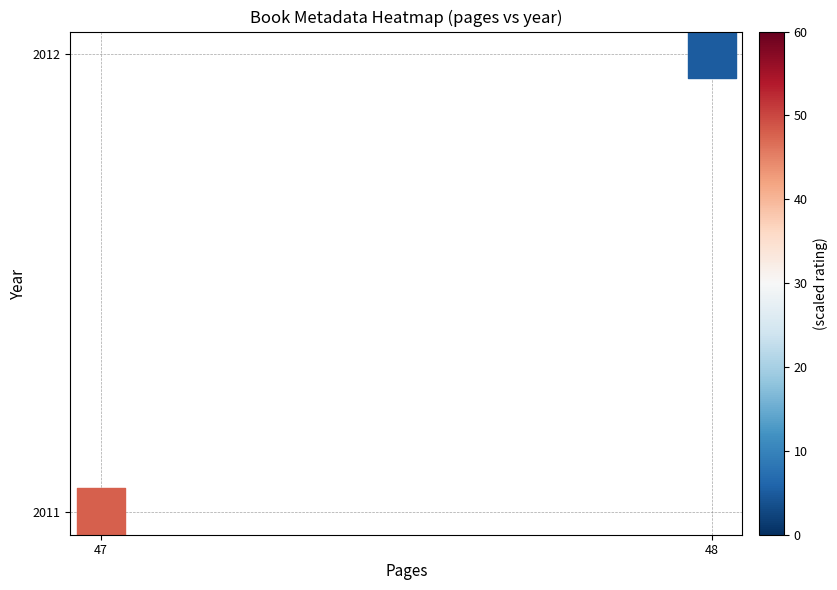

What is the average X value?

48